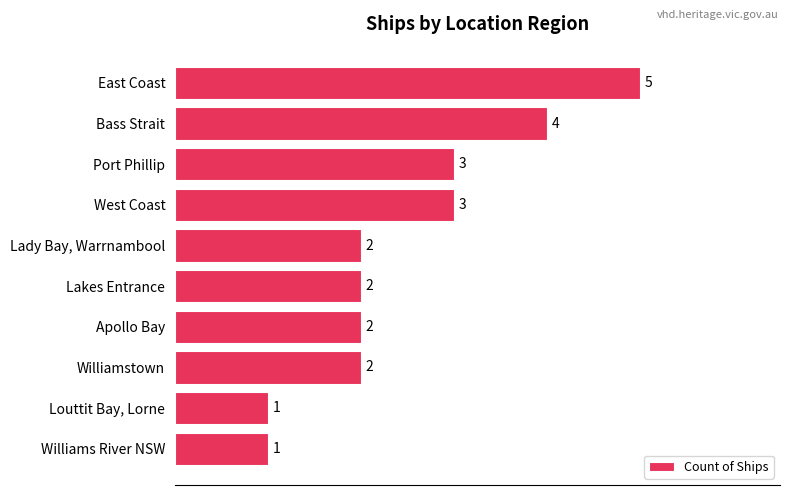

Count the values in the range 2 to 3.

6